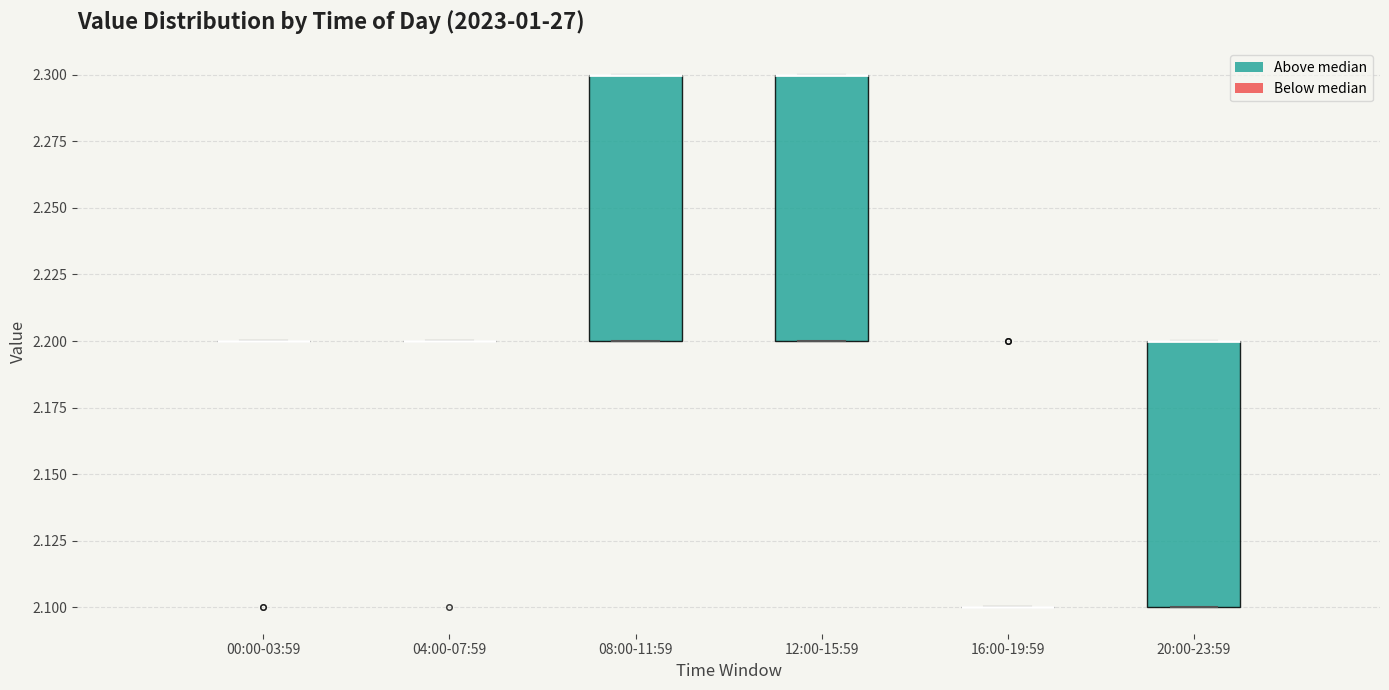

Reading left to right, transcribe this box plot: for each box, give where its median line is, the range the box spans, and where its two whiskers end, as read against the y-axis. The values are not printed on the chart, so give them approximately, as read against the axis.

00:00-03:59: box collapsed to a line at 2.2, whiskers 2.2 to 2.2
04:00-07:59: box collapsed to a line at 2.2, whiskers 2.2 to 2.2
08:00-11:59: median 2.3 (drawn on the box's upper edge), box 2.2 to 2.3, whiskers 2.2 to 2.3
12:00-15:59: median 2.3 (drawn on the box's upper edge), box 2.2 to 2.3, whiskers 2.2 to 2.3
16:00-19:59: box collapsed to a line at 2.1, whiskers 2.1 to 2.1
20:00-23:59: median 2.2 (drawn on the box's upper edge), box 2.1 to 2.2, whiskers 2.1 to 2.2